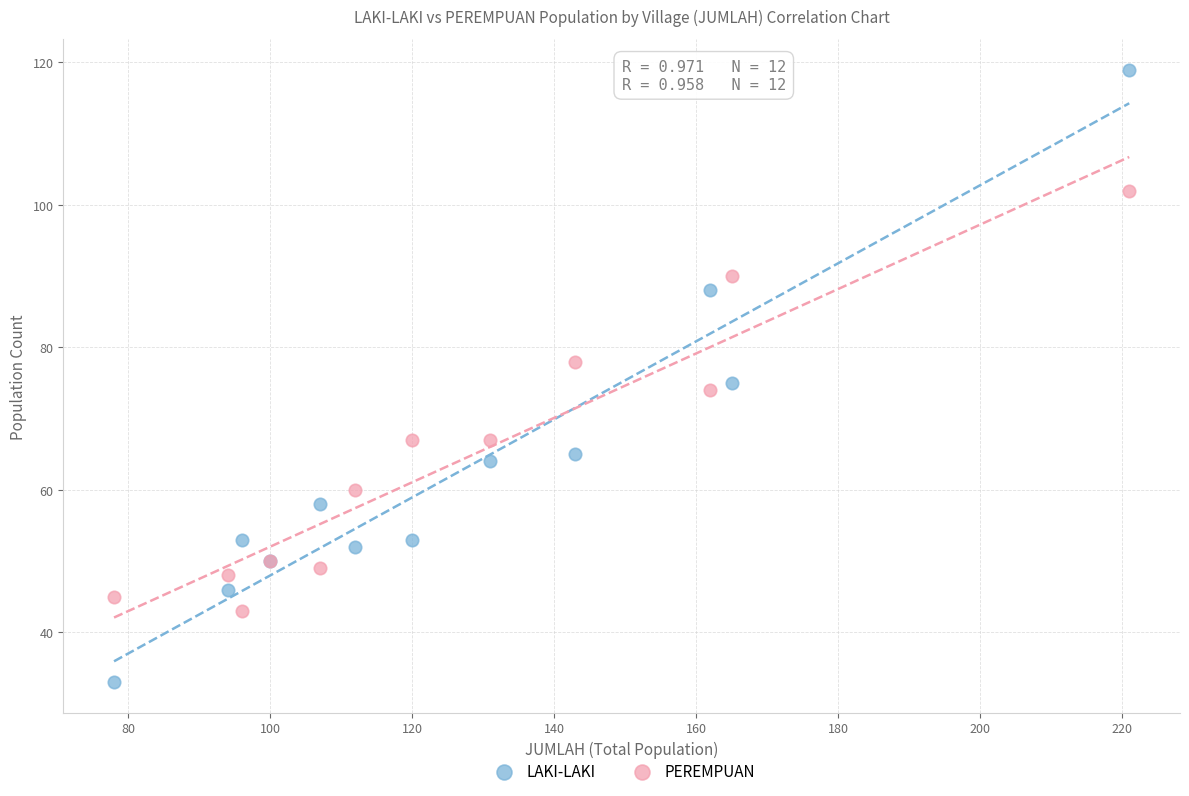

What are all the series names shown in the legend?

LAKI-LAKI, PEREMPUAN